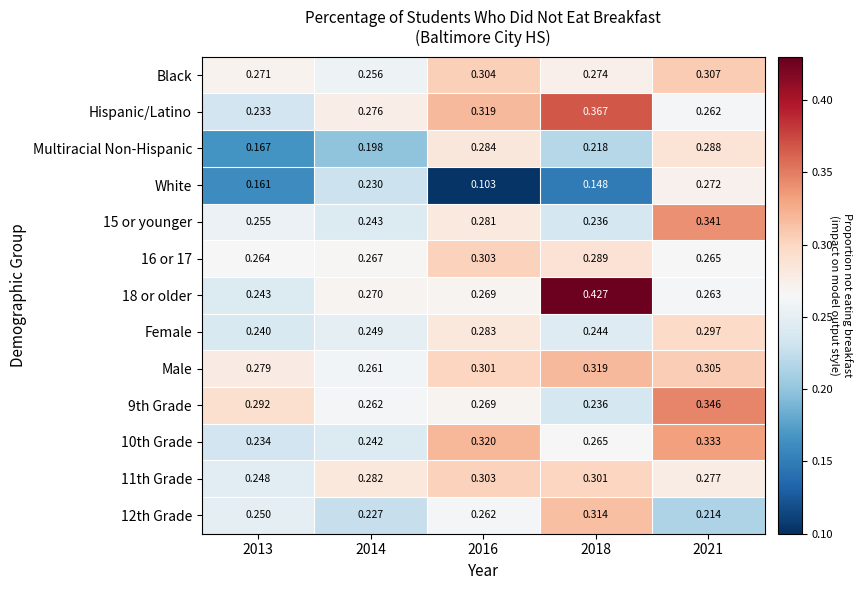

Which series changed the most between 2013 and 2021?

Multiracial Non-Hispanic